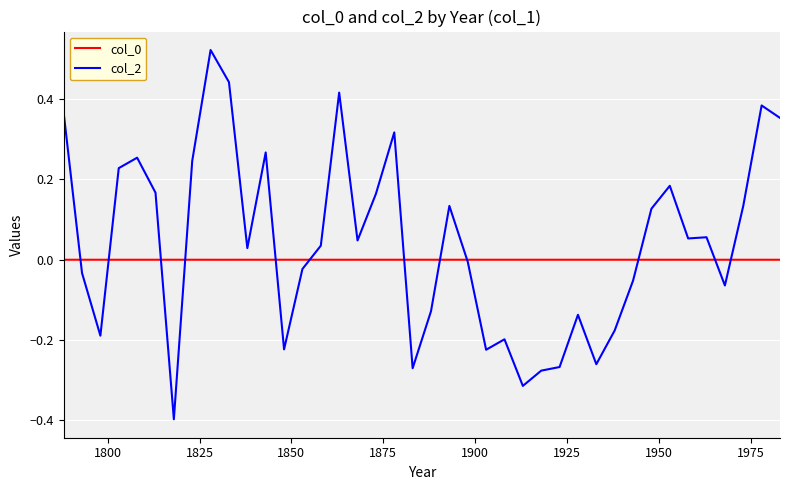

What is the minimum value for col_2?

-0.4